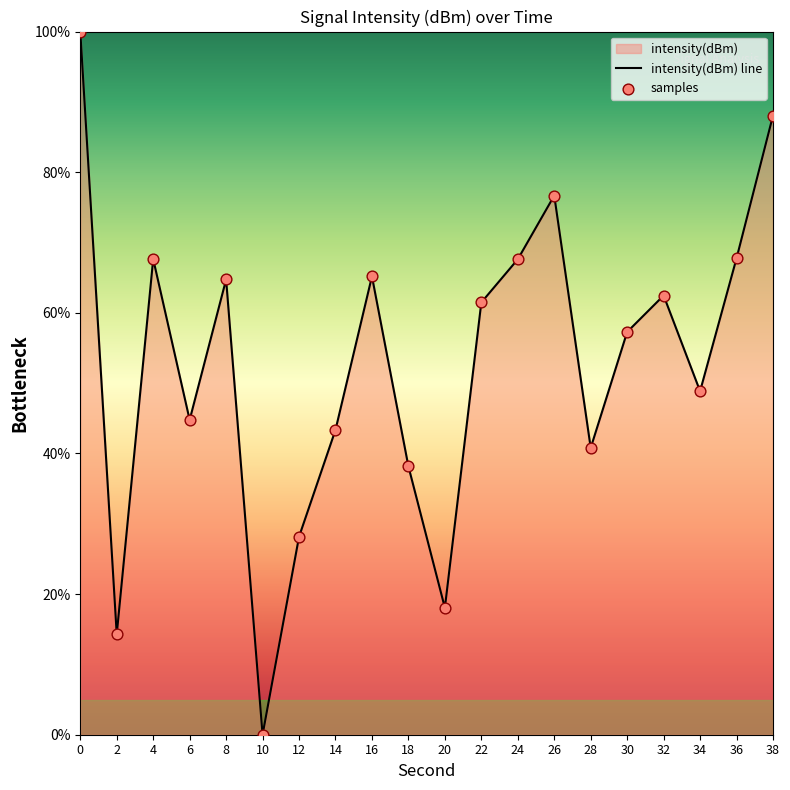

Which series contains the lowest Y value?

intensity(dBm) line